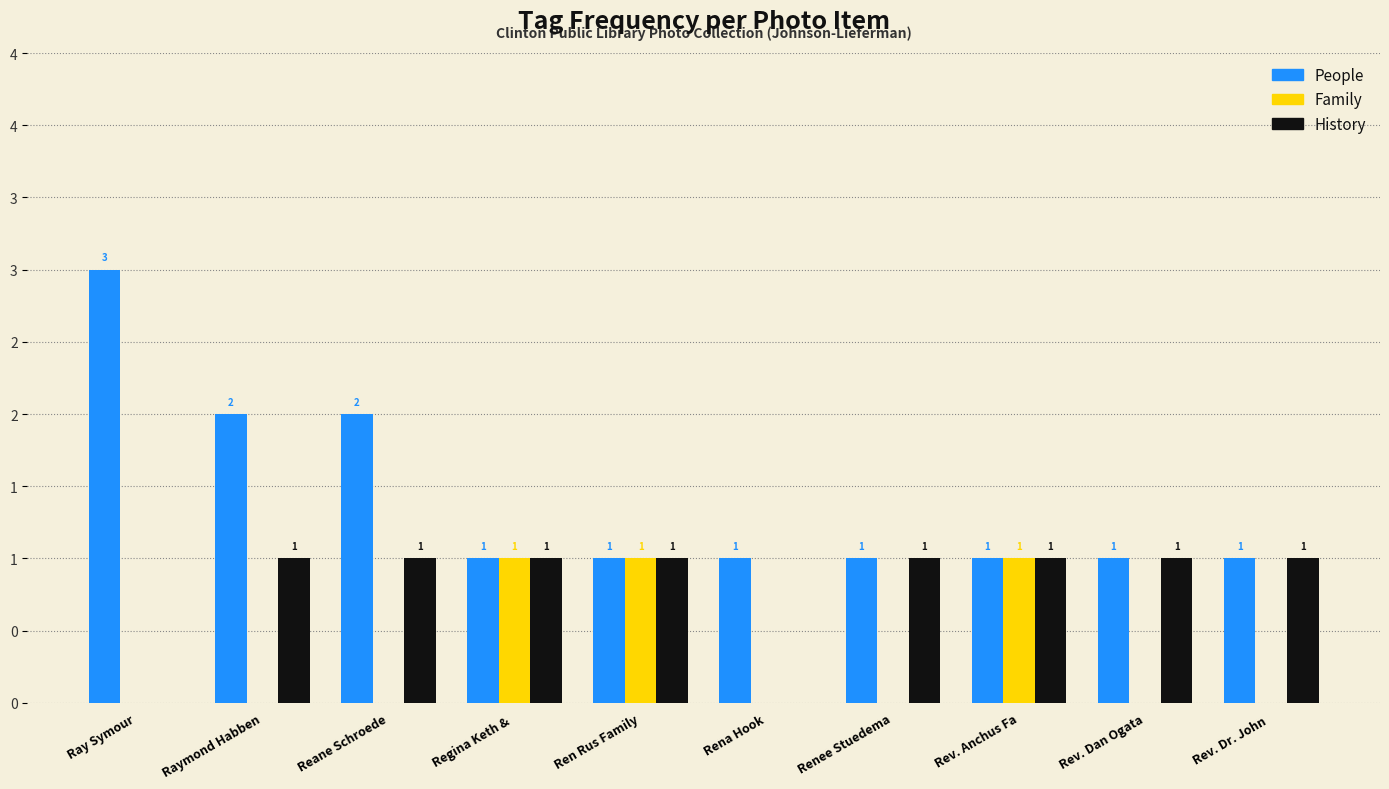

What are all the series names shown in the legend?

People, Family, History